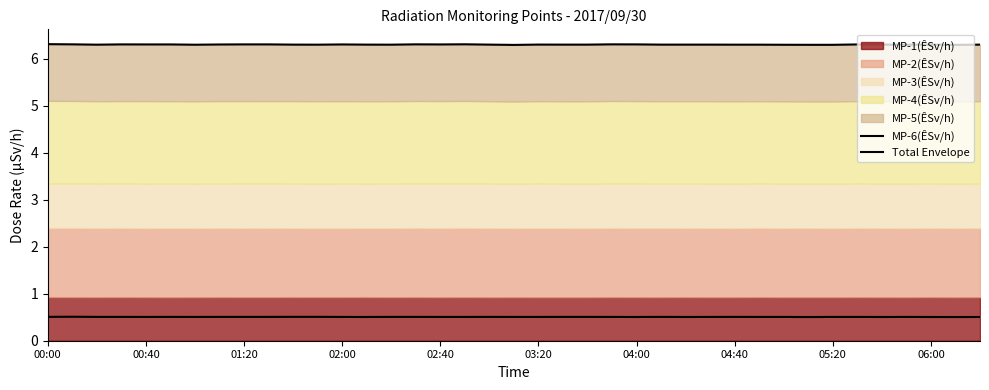

Which series has the widest spread of values?

Total Envelope